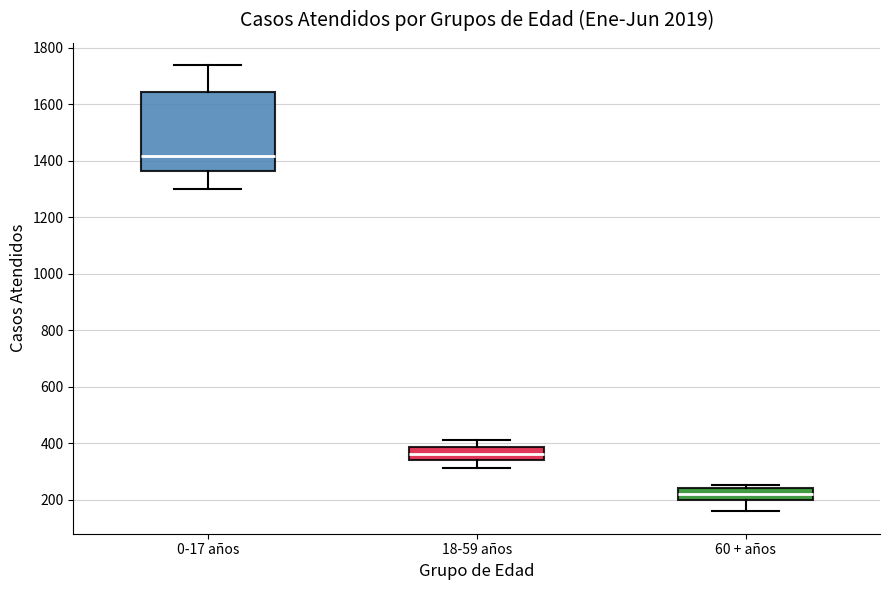

Where does the lower whisker of the box for 60 + años end on the y-axis? The values are not printed on the chart, so give them approximately, as read against the axis.

160